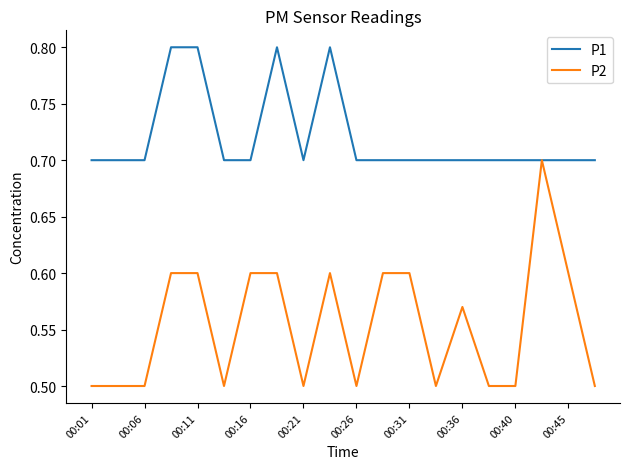

What is the maximum value for P1?

0.8